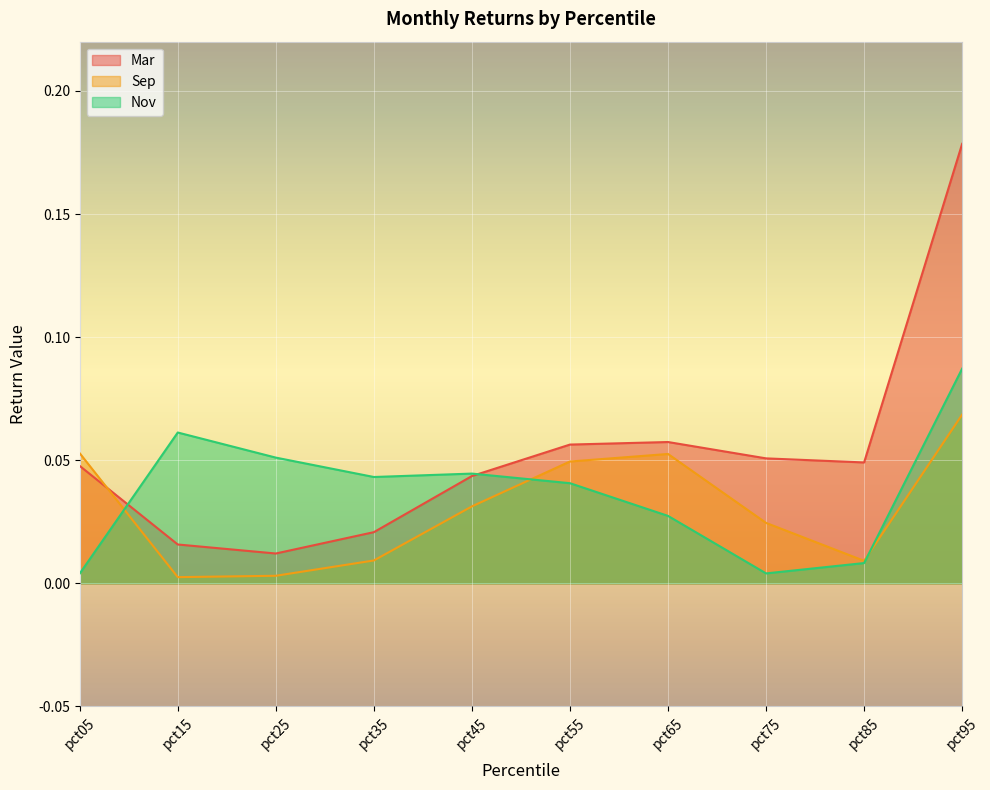

At how many categories does at least one series exceed 0?

10